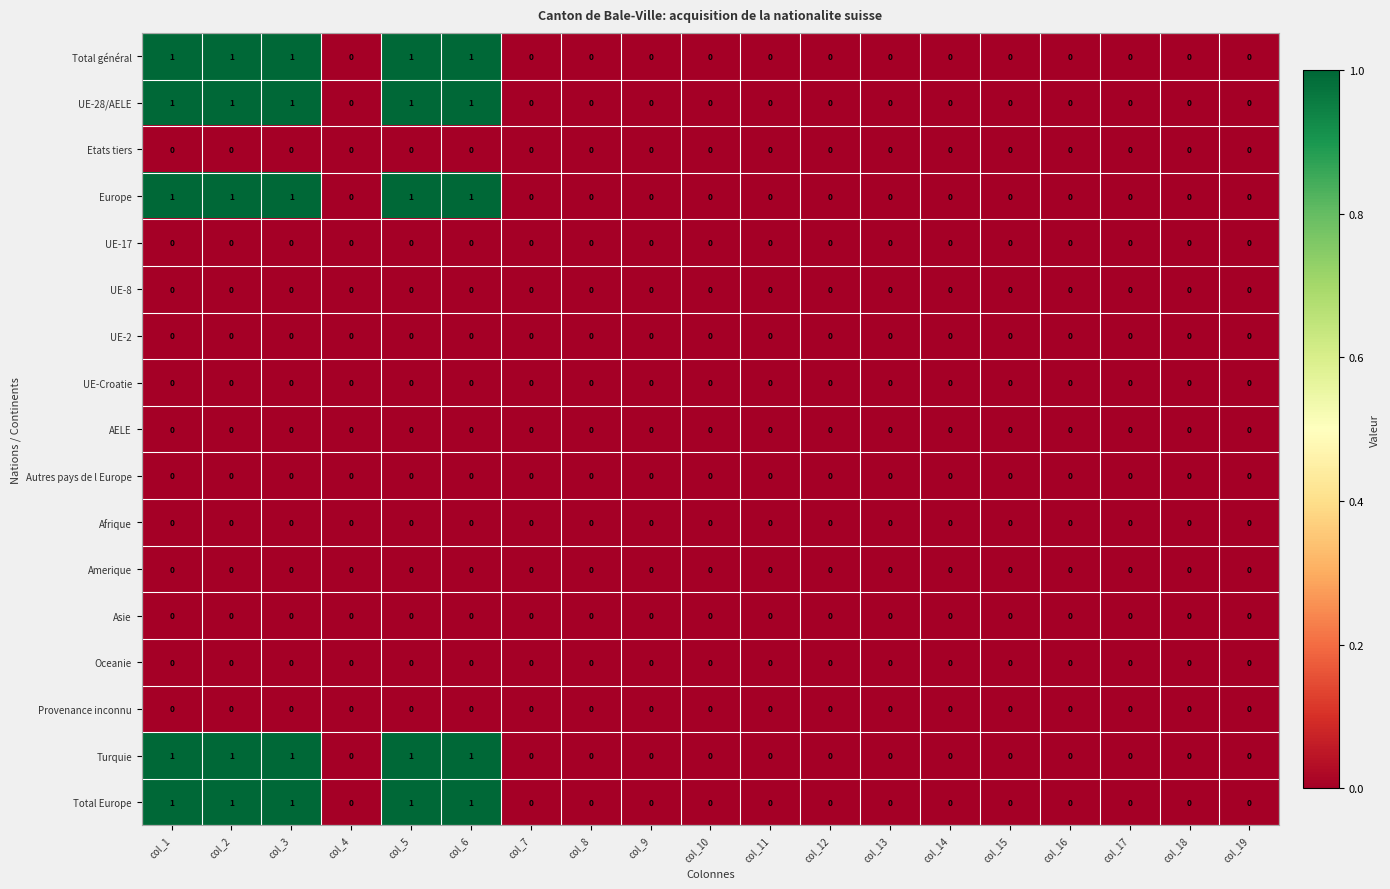

What is the sum of all Total général values?

5